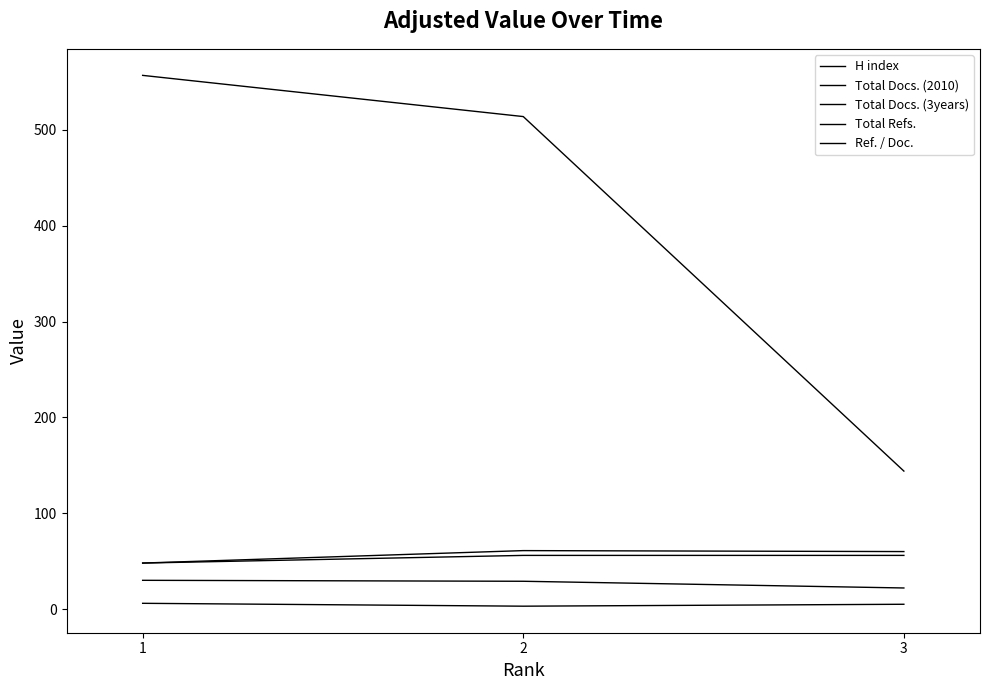

Is this an area chart (filled region under the line)?

No